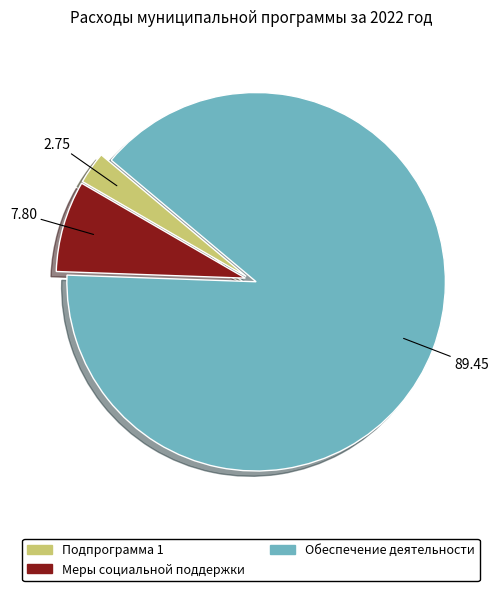

How many segments does this pie chart have?

3